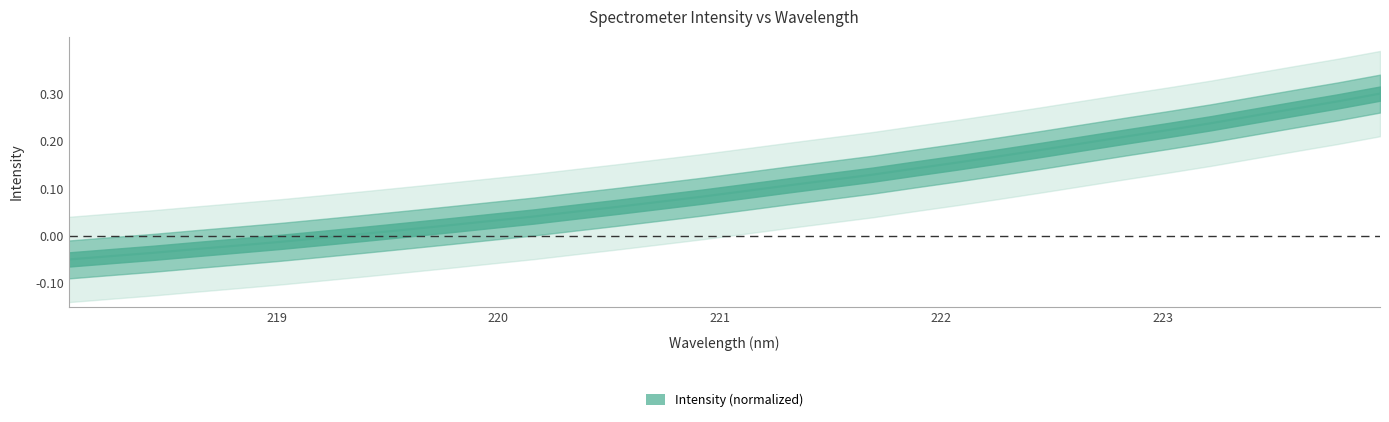

At which label does the data first exceed 0?

219.3979